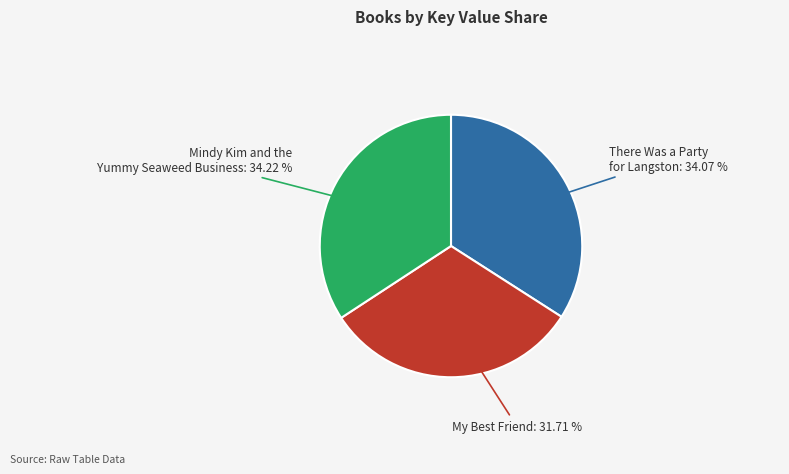

Is there a majority slice in this chart?

No